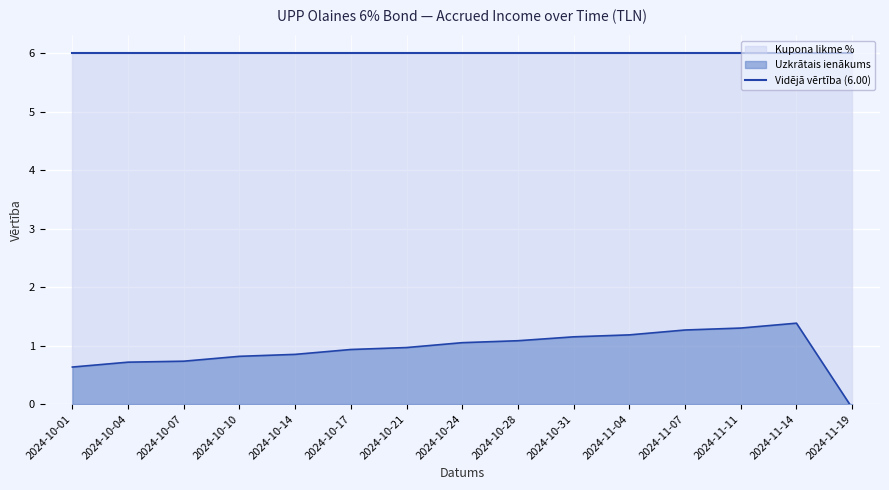

True or false: the data has more than 0 interior local peaks.

True